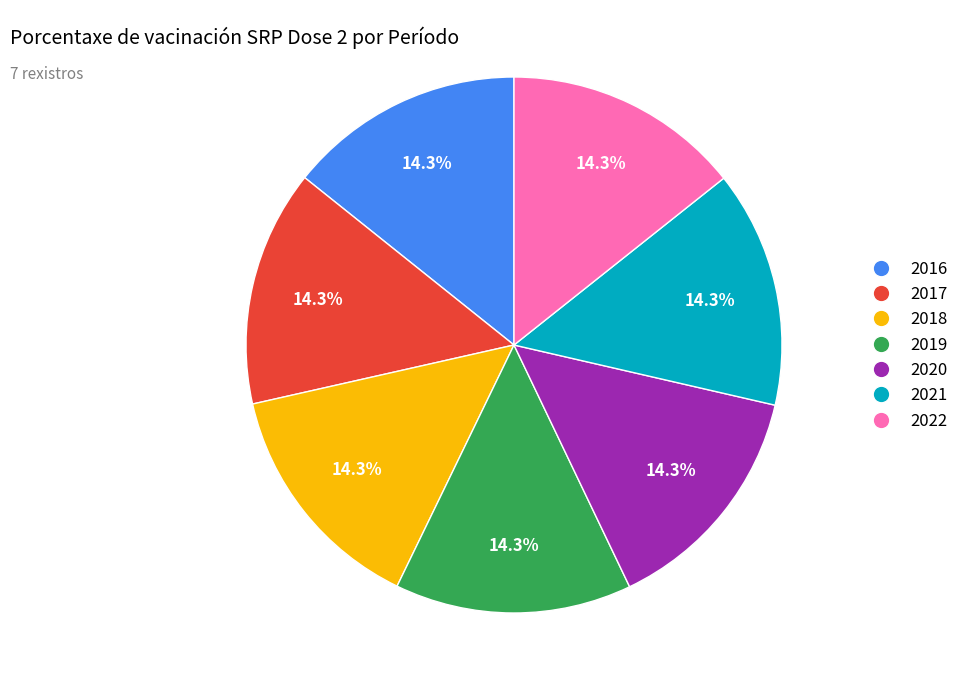

Does 2016 represent more than half of the total?

No